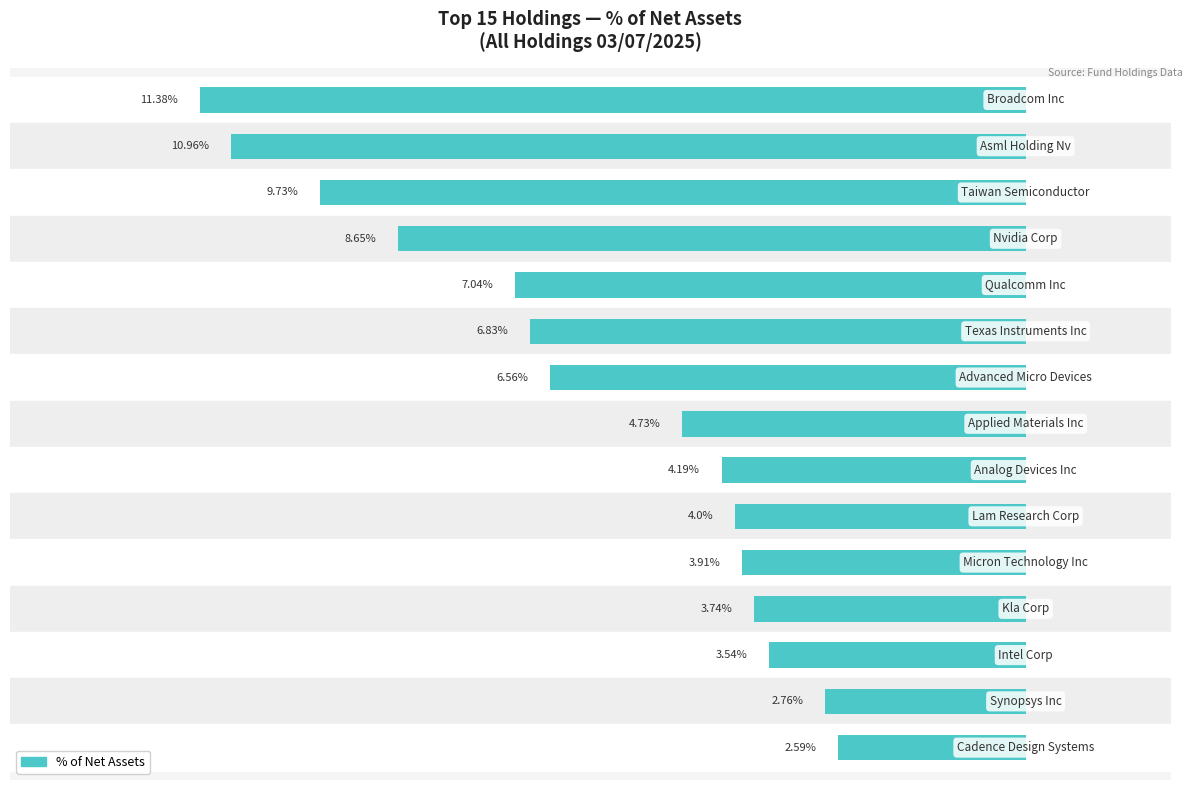

Are the bars horizontal?

Yes